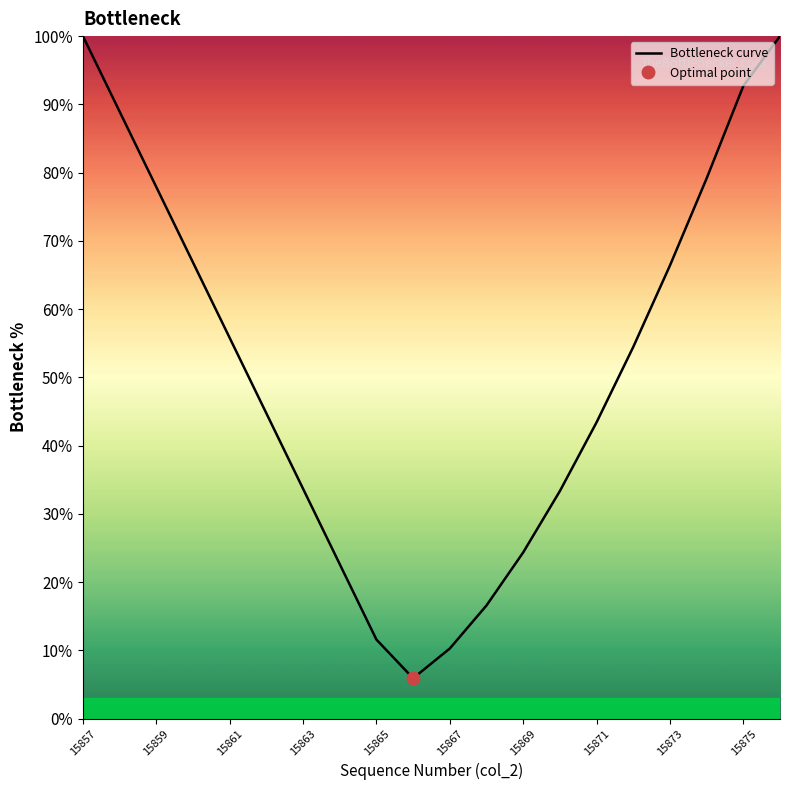

Reading left to right, what are all the values shown in this chart?

100.0	88.9	77.9	66.8	55.8	44.7	33.7	22.6	11.6	5.9	10.3	16.6	24.3	33.3	43.4	54.4	66.4	79.1	92.7	100.0